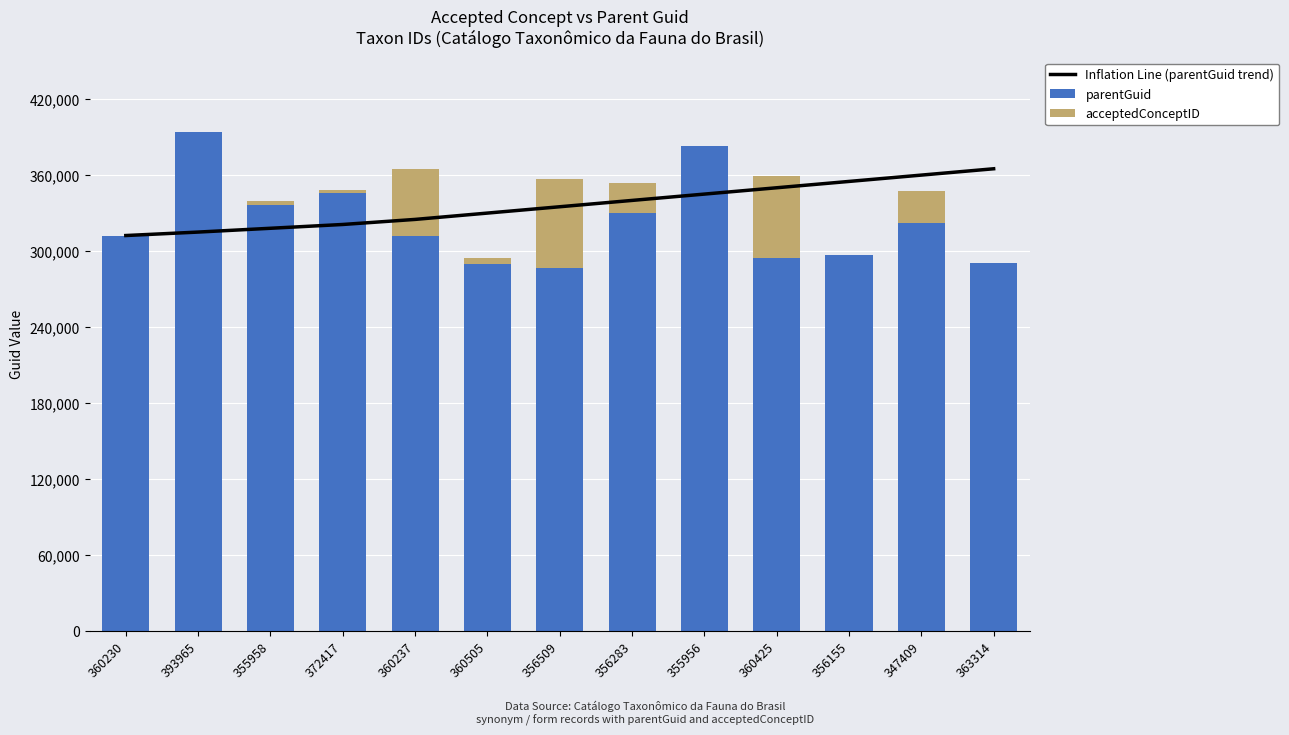

How many series are shown in this chart?

3